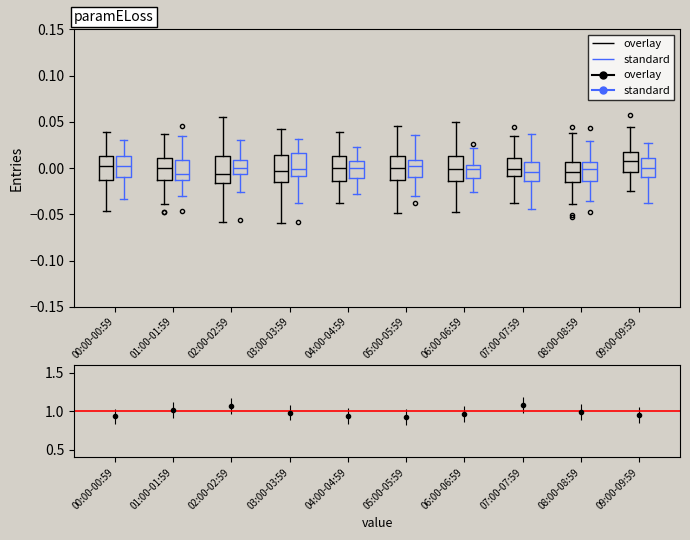

Reading left to right, transcribe this box plot: for each box, give where its median line is, the range the box spans, and where its two whiskers end, as read against the y-axis. The values are not printed on the chart, so give them approximately, as read against the axis.

00:00-00:59 (overlay): median 0.000, box -0.015 to 0.015, whiskers -0.045 to 0.040
00:00-00:59 (standard): median 0.000, box -0.010 to 0.015, whiskers -0.035 to 0.030
01:00-01:59 (overlay): median 0.000, box -0.010 to 0.010, whiskers -0.040 to 0.035
01:00-01:59 (standard): median -0.005, box -0.015 to 0.010, whiskers -0.030 to 0.035
02:00-02:59 (overlay): median -0.005, box -0.015 to 0.015, whiskers -0.060 to 0.055
02:00-02:59 (standard): median 0.000, box -0.005 to 0.010, whiskers -0.025 to 0.030
03:00-03:59 (overlay): median -0.005, box -0.015 to 0.015, whiskers -0.060 to 0.040
03:00-03:59 (standard): median 0.000, box -0.010 to 0.015, whiskers -0.040 to 0.030
04:00-04:59 (overlay): median 0.000, box -0.015 to 0.015, whiskers -0.040 to 0.040
04:00-04:59 (standard): median 0.000, box -0.010 to 0.005, whiskers -0.030 to 0.025
05:00-05:59 (overlay): median 0.000, box -0.010 to 0.015, whiskers -0.050 to 0.045
05:00-05:59 (standard): median 0.000, box -0.010 to 0.010, whiskers -0.030 to 0.035
06:00-06:59 (overlay): median 0.000, box -0.015 to 0.015, whiskers -0.045 to 0.050
06:00-06:59 (standard): median 0.000, box -0.010 to 0.005, whiskers -0.025 to 0.020
07:00-07:59 (overlay): median 0.000, box -0.010 to 0.010, whiskers -0.040 to 0.035
07:00-07:59 (standard): median -0.005, box -0.015 to 0.005, whiskers -0.045 to 0.035
08:00-08:59 (overlay): median -0.005, box -0.015 to 0.005, whiskers -0.040 to 0.040
08:00-08:59 (standard): median 0.000, box -0.015 to 0.005, whiskers -0.035 to 0.030
09:00-09:59 (overlay): median 0.005, box -0.005 to 0.015, whiskers -0.025 to 0.045
09:00-09:59 (standard): median 0.000, box -0.010 to 0.010, whiskers -0.040 to 0.025